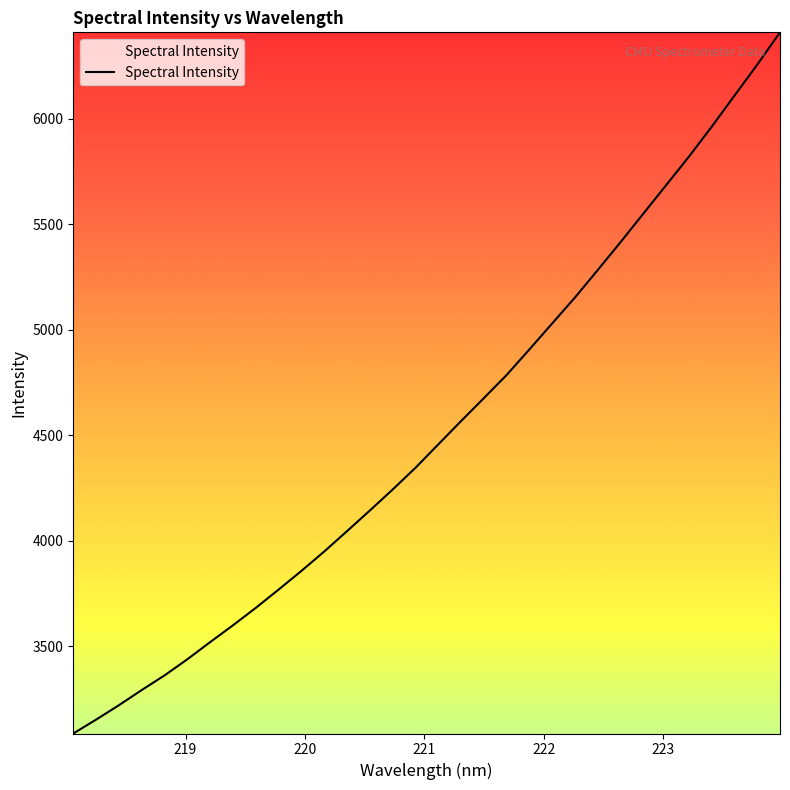

What is the greatest value displayed?

6409.6